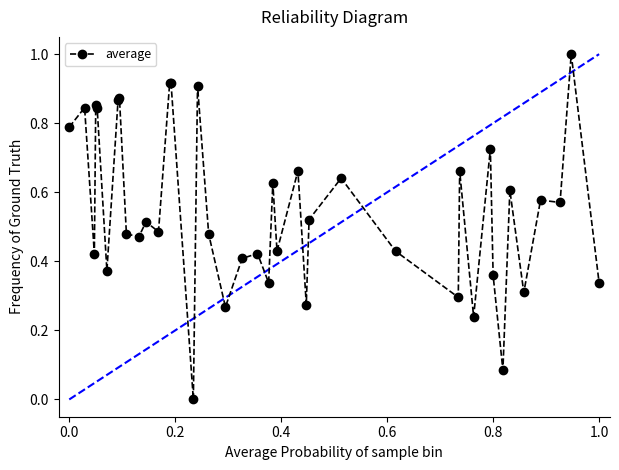

True or false: the data has more than 1 interior local peaks.

True